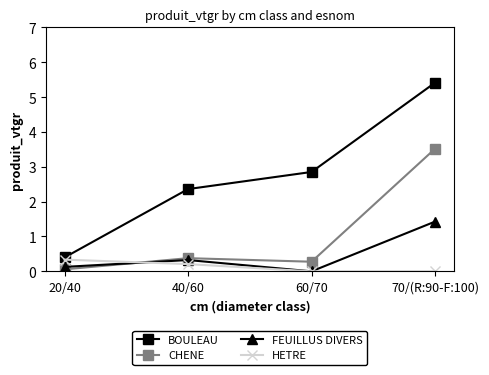

True or false: BOULEAU and FEUILLUS DIVERS intersect in this chart.

False